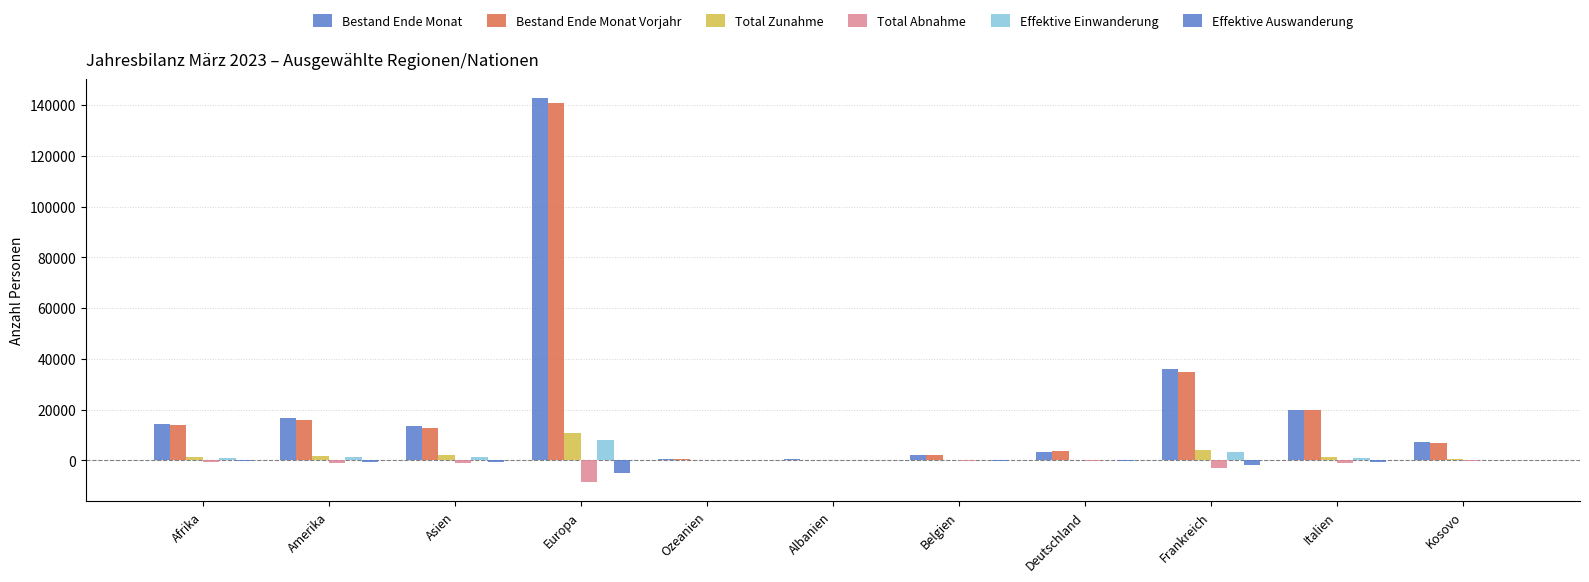

At how many categories does at least one series exceed 31028?

2